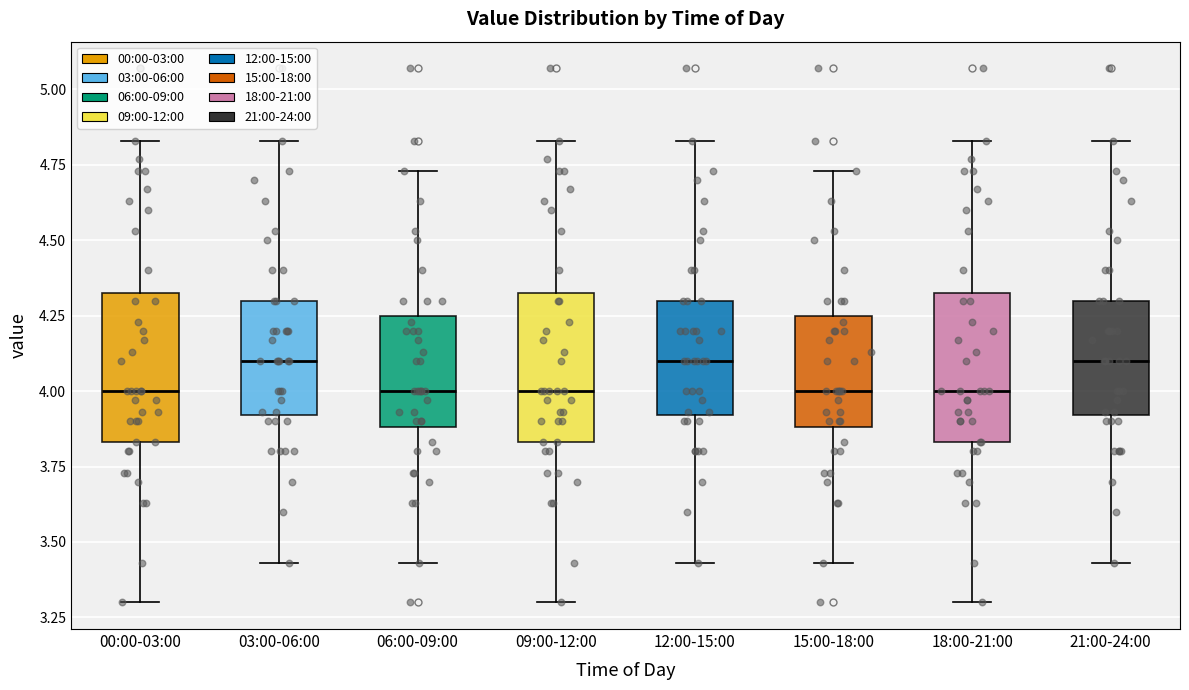

Reading left to right, read every box against the y-axis: the position of its median line, the range the box covers, and the ends of its whiskers. The values are not printed on the chart, so give them approximately, as read against the axis.

00:00-03:00: median 4.00, box 3.85 to 4.35, whiskers 3.30 to 4.85
03:00-06:00: median 4.10, box 3.90 to 4.30, whiskers 3.45 to 4.85
06:00-09:00: median 4.00, box 3.90 to 4.25, whiskers 3.45 to 4.75
09:00-12:00: median 4.00, box 3.85 to 4.35, whiskers 3.30 to 4.85
12:00-15:00: median 4.10, box 3.90 to 4.30, whiskers 3.45 to 4.85
15:00-18:00: median 4.00, box 3.90 to 4.25, whiskers 3.45 to 4.75
18:00-21:00: median 4.00, box 3.85 to 4.35, whiskers 3.30 to 4.85
21:00-24:00: median 4.10, box 3.90 to 4.30, whiskers 3.45 to 4.85